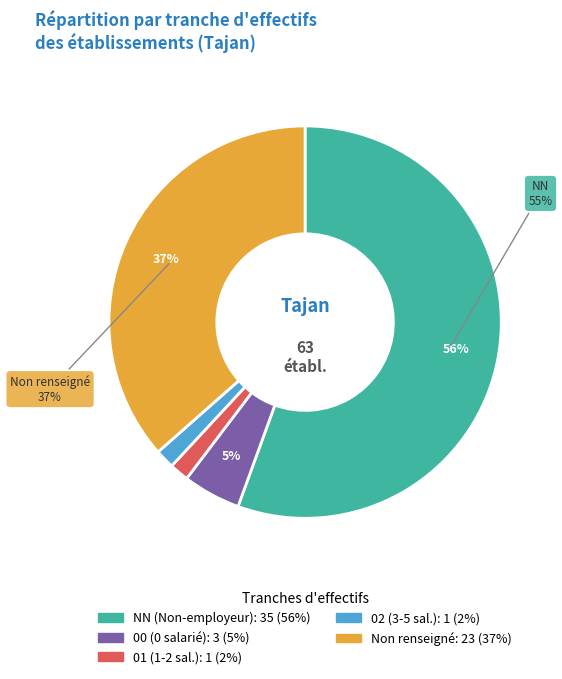

What is the smallest slice in the pie chart?

01